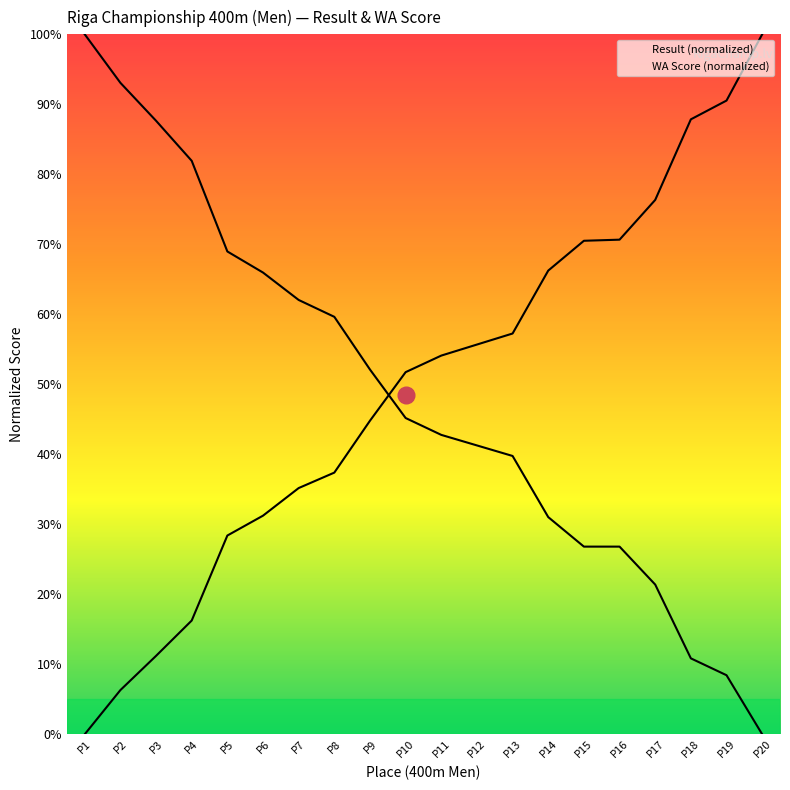

Is the value of Result at 11 greater than the value of WA Score at 2?

No